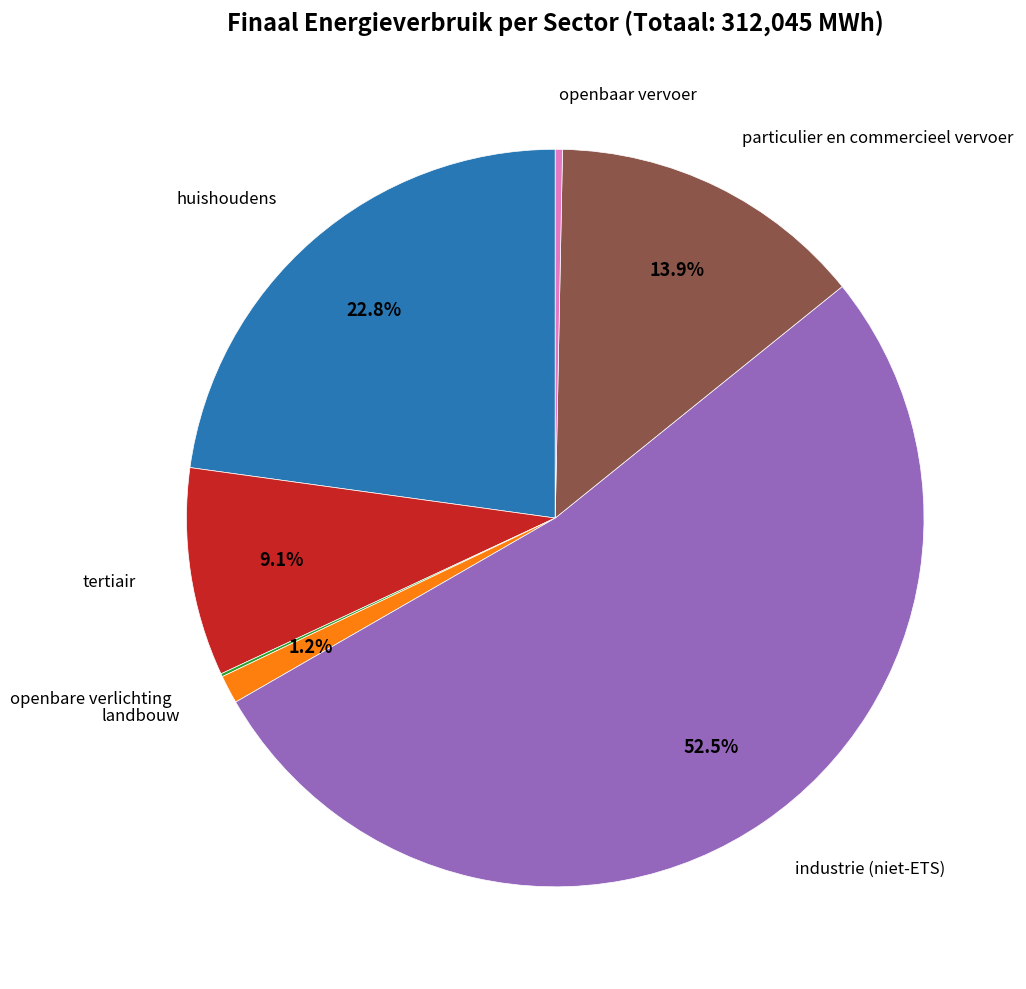

Is industrie (niet-ETS) the majority of the pie?

Yes